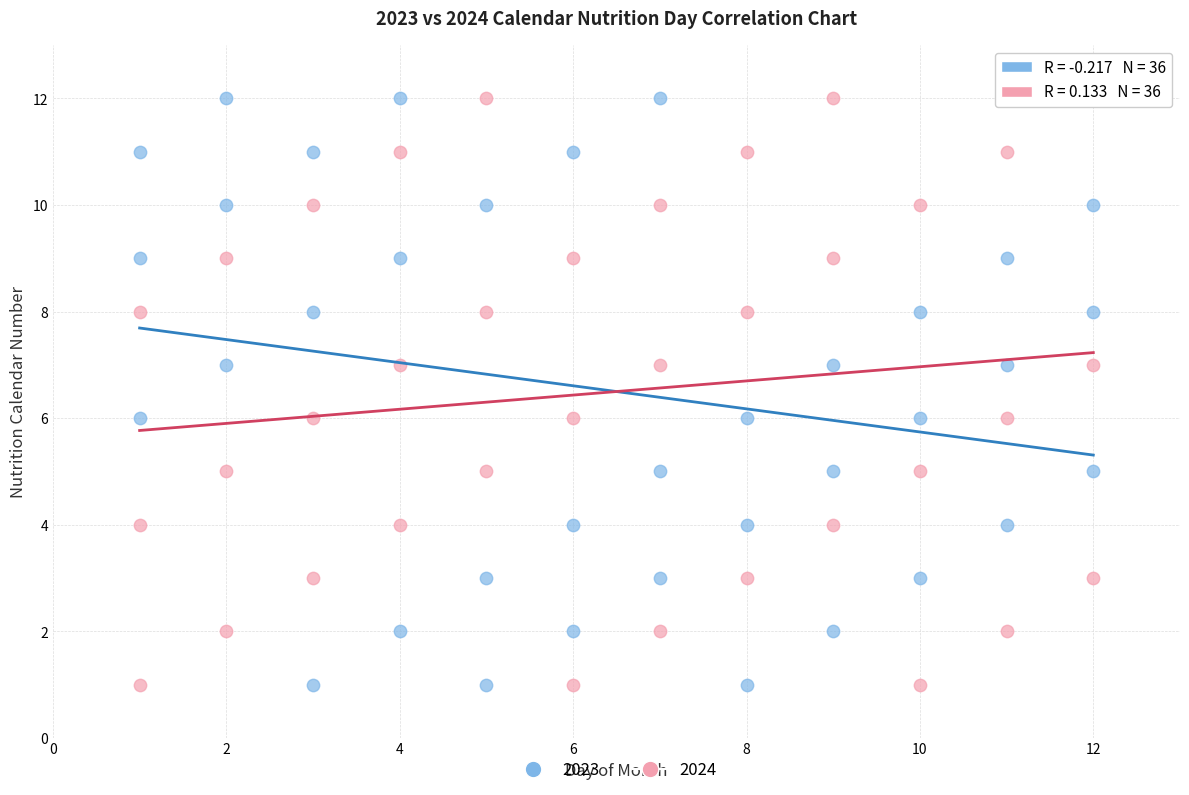

What are all the series names shown in the legend?

2023, 2024